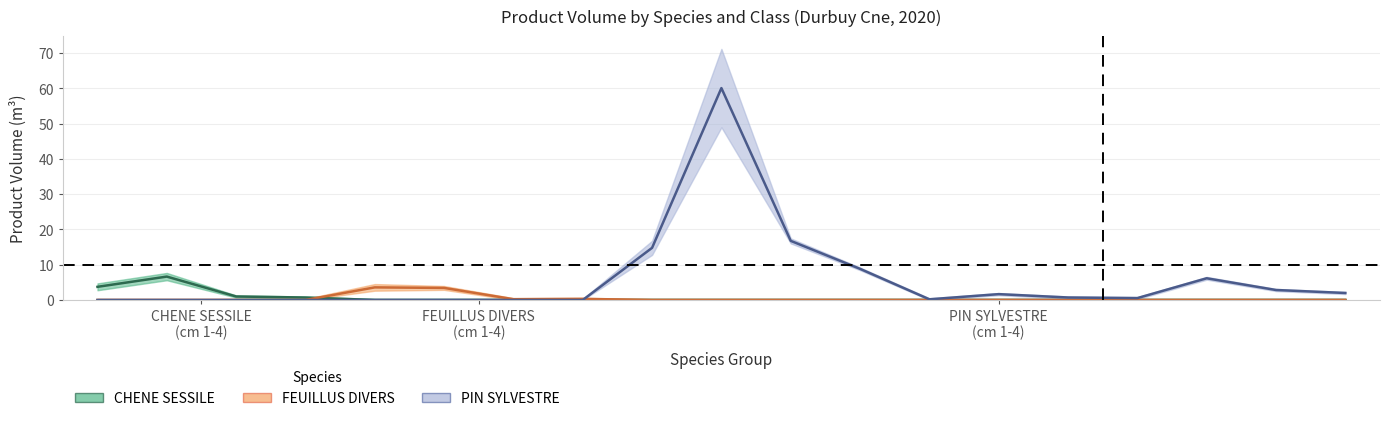

How many lines are shown in the chart?

3